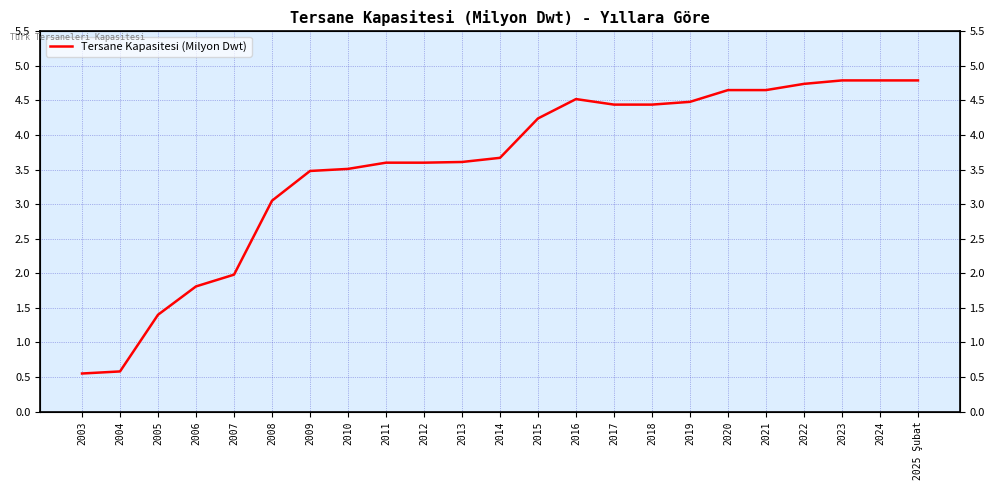

Reading left to right, extract all data points from this chart.

0.6	0.6	1.4	1.8	2.0	3.0	3.5	3.5	3.6	3.6	3.6	3.7	4.2	4.5	4.4	4.4	4.5	4.7	4.7	4.7	4.8	4.8	4.8